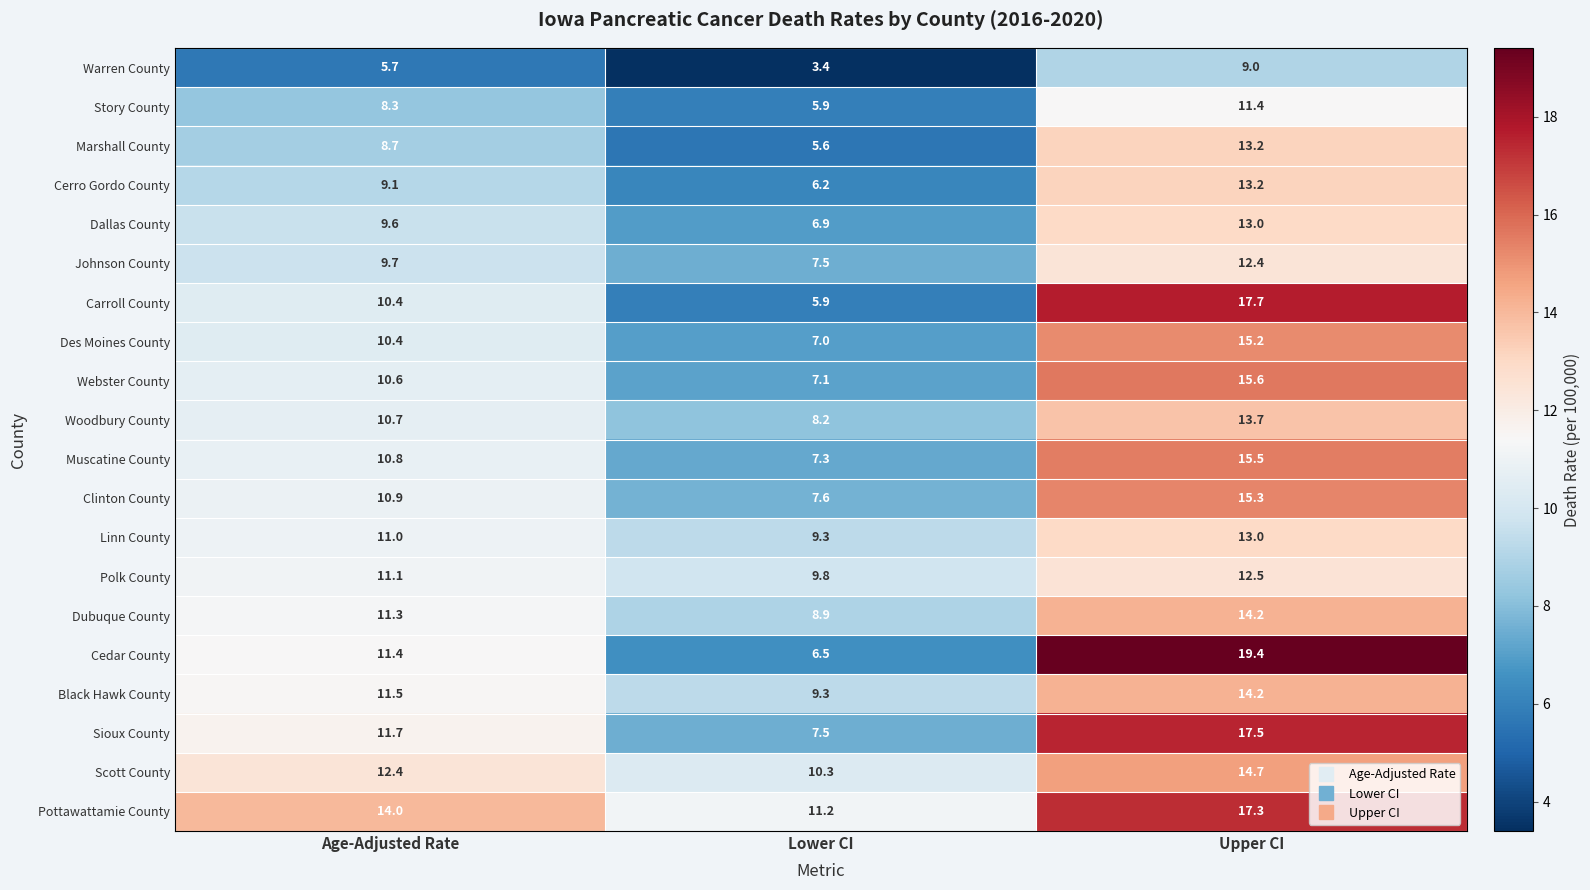

True or false: Pottawattamie County has a value of 4.1 at Age-Adjusted Rate.

False